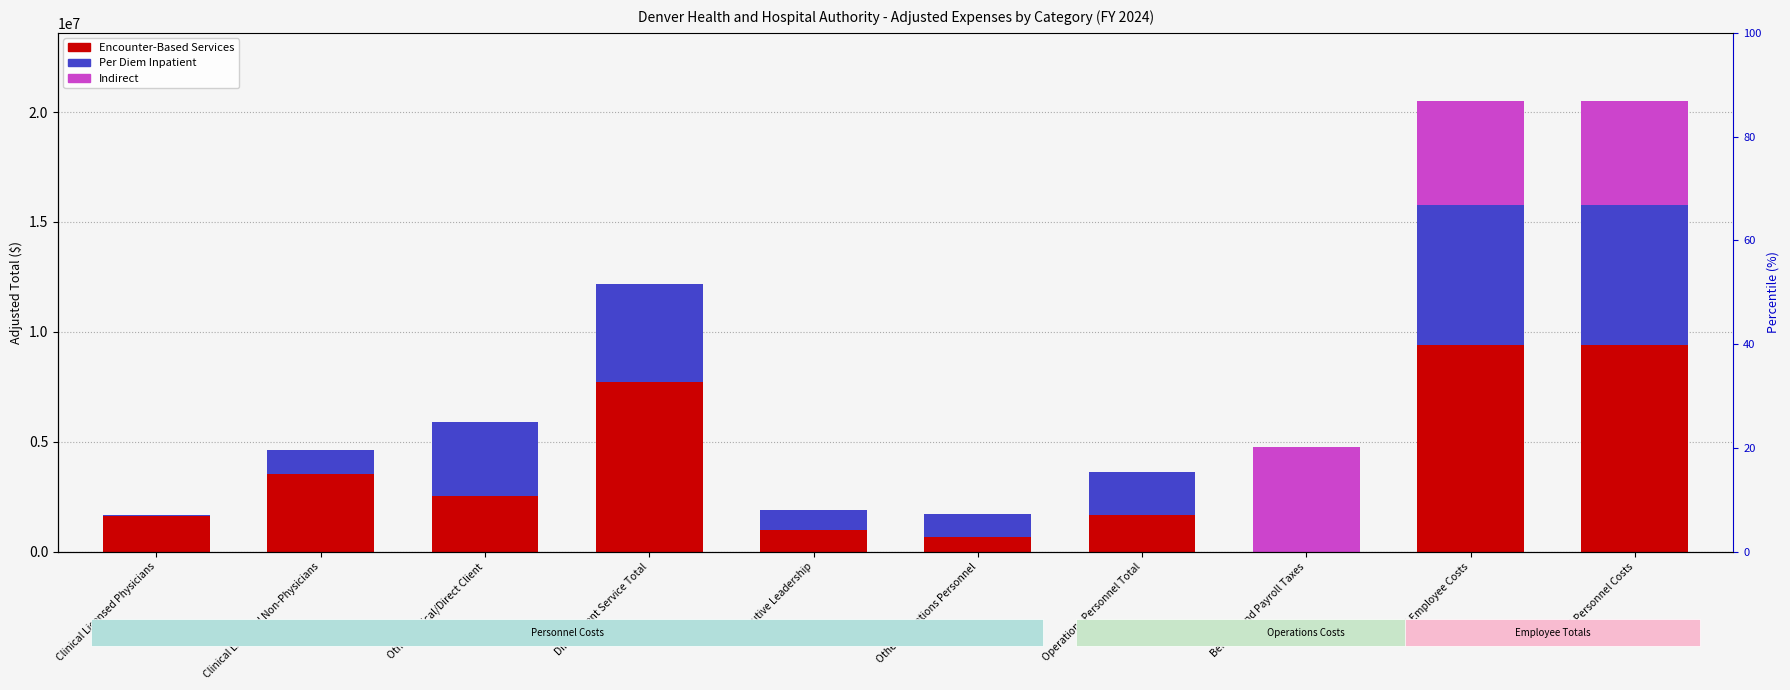

What are all the series names shown in the legend?

Encounter-Based Services, Per Diem Inpatient, Indirect